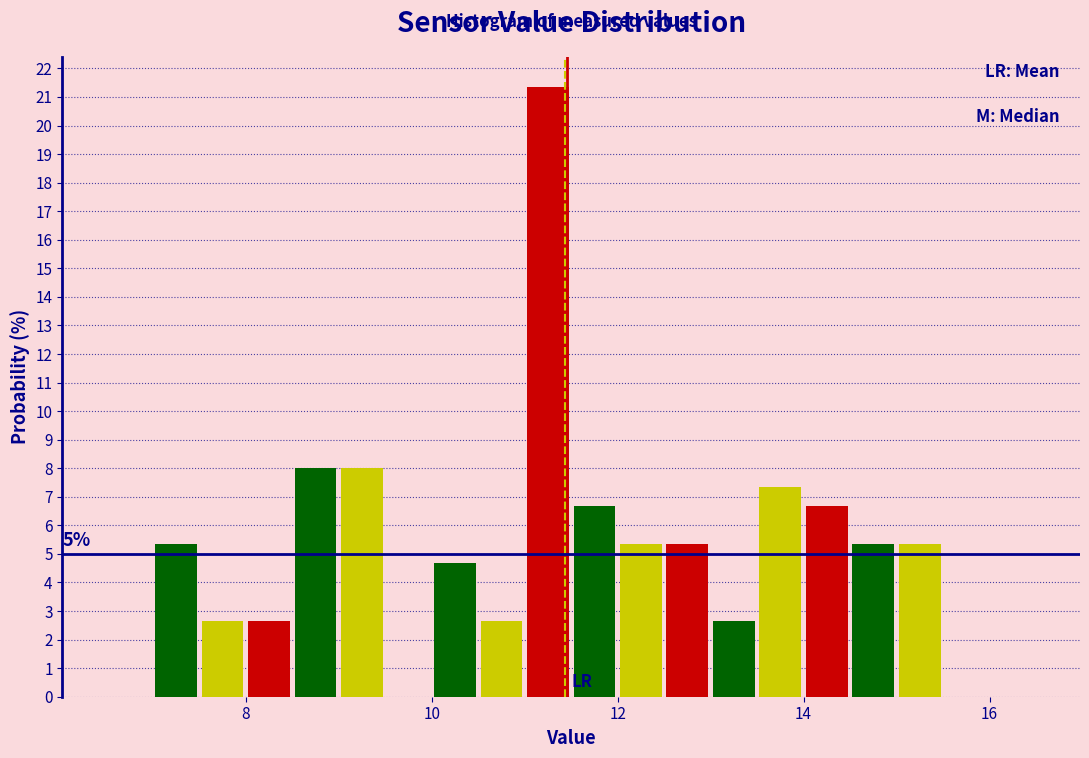

Read against the x-axis, roughly where is the centre of the tallest bar?

11.2